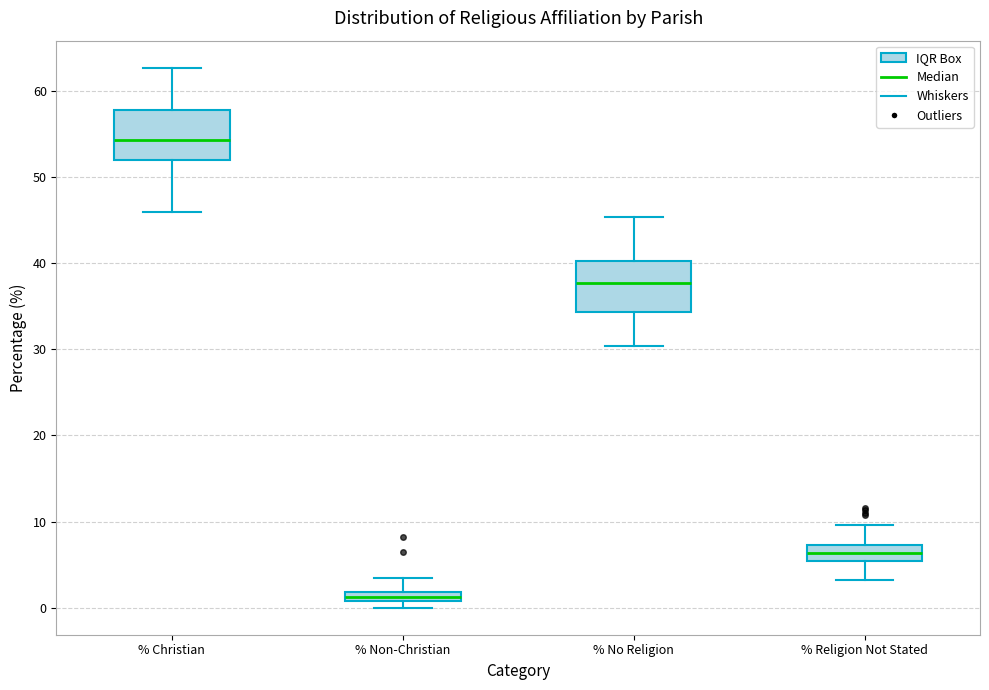

Where does the lower whisker of the box for % No Religion end on the y-axis? The values are not printed on the chart, so give them approximately, as read against the axis.

30